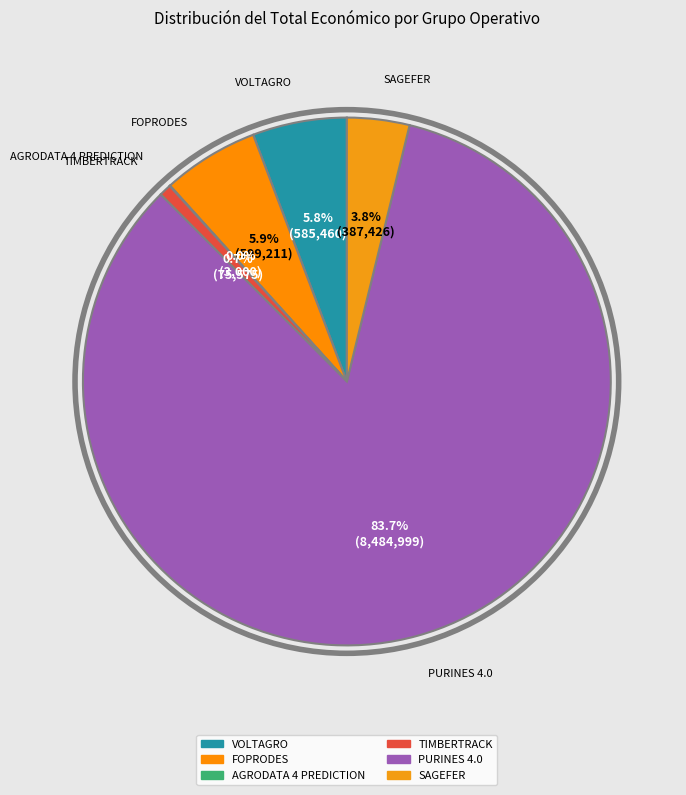

Approximately how many times larger is the value at SAGEFER compared to FOPRODES?

0.6